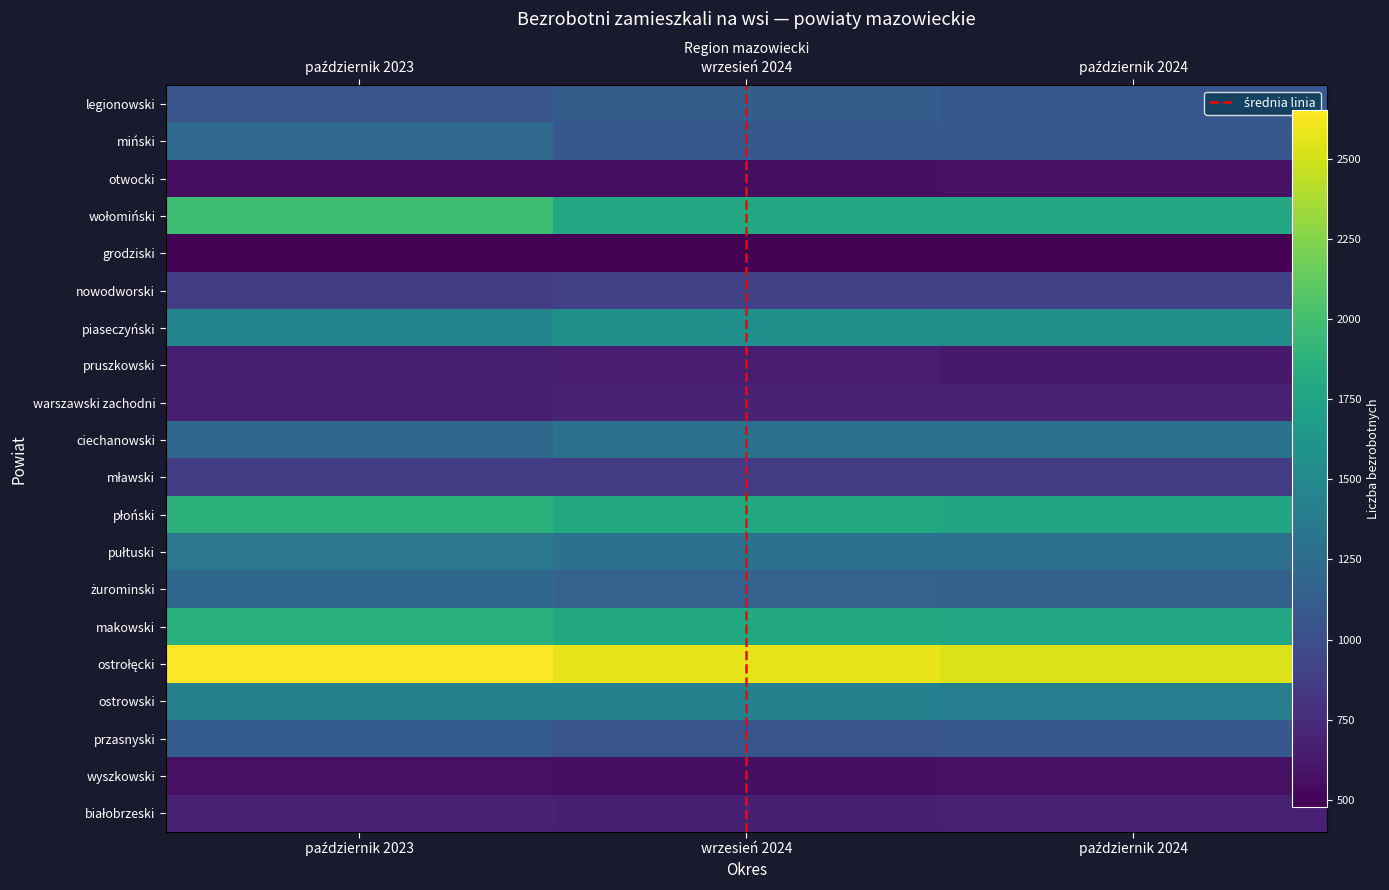

How many data points in mławski are above 855?

1